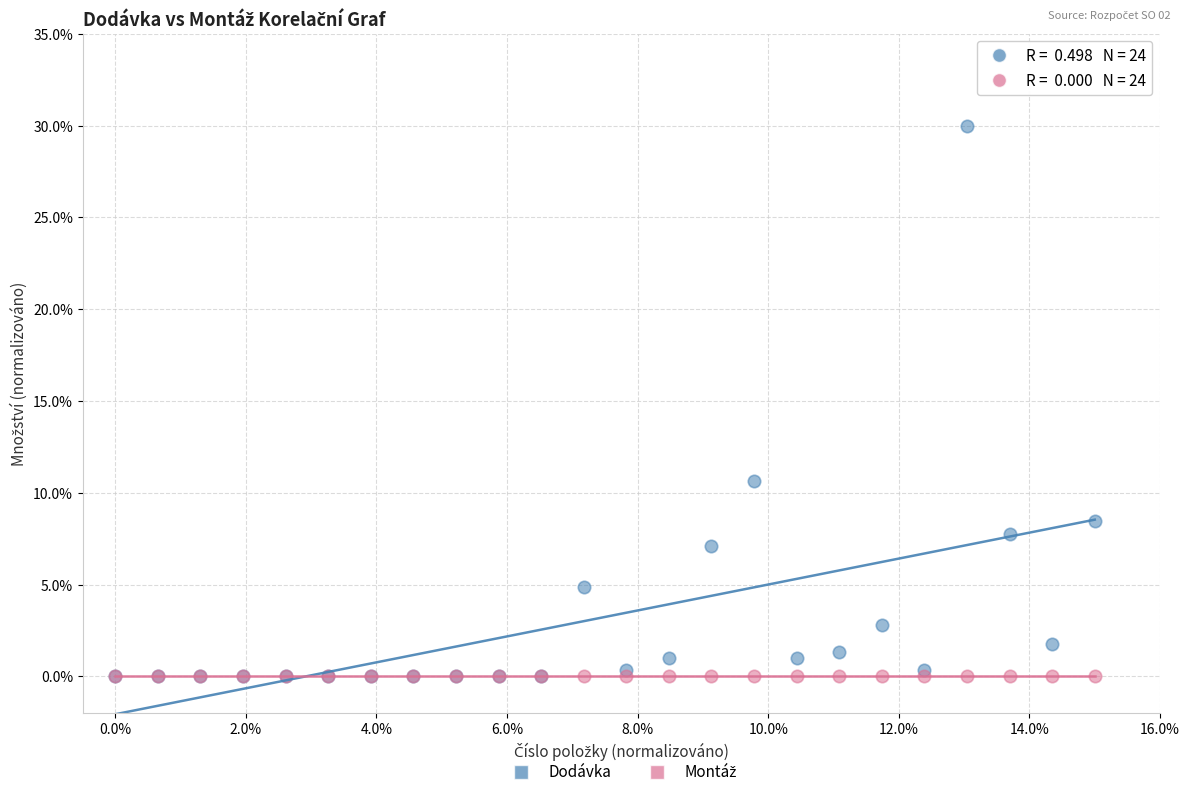

Which series reaches the maximum Y coordinate?

Dodávka